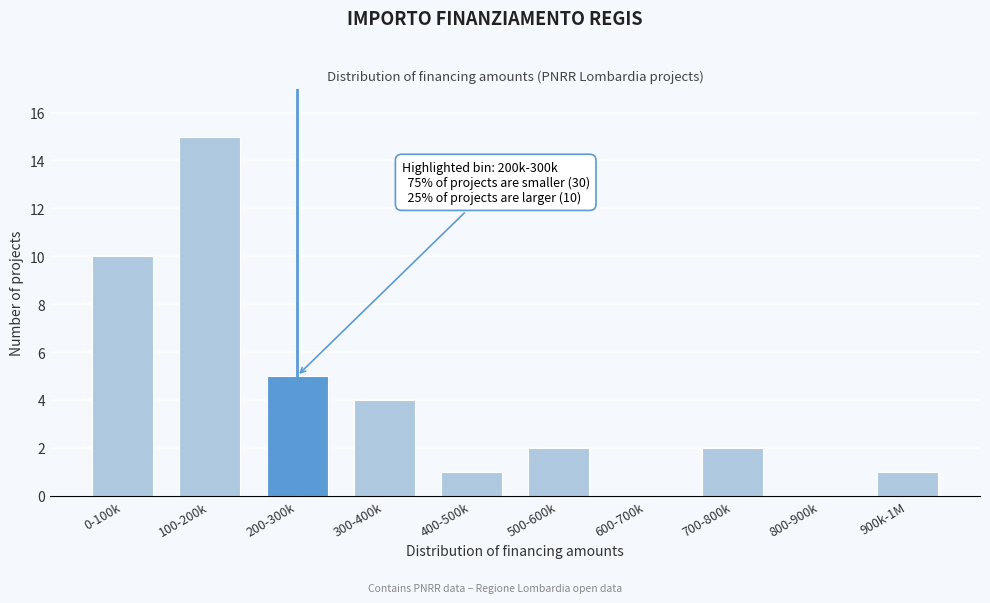

Reading left to right, list all the values displayed in this chart.

0-100k=10	100-200k=15	200-300k=5	300-400k=4	400-500k=1	500-600k=2	600-700k=0	700-800k=2	800-900k=0	900k-1M=1